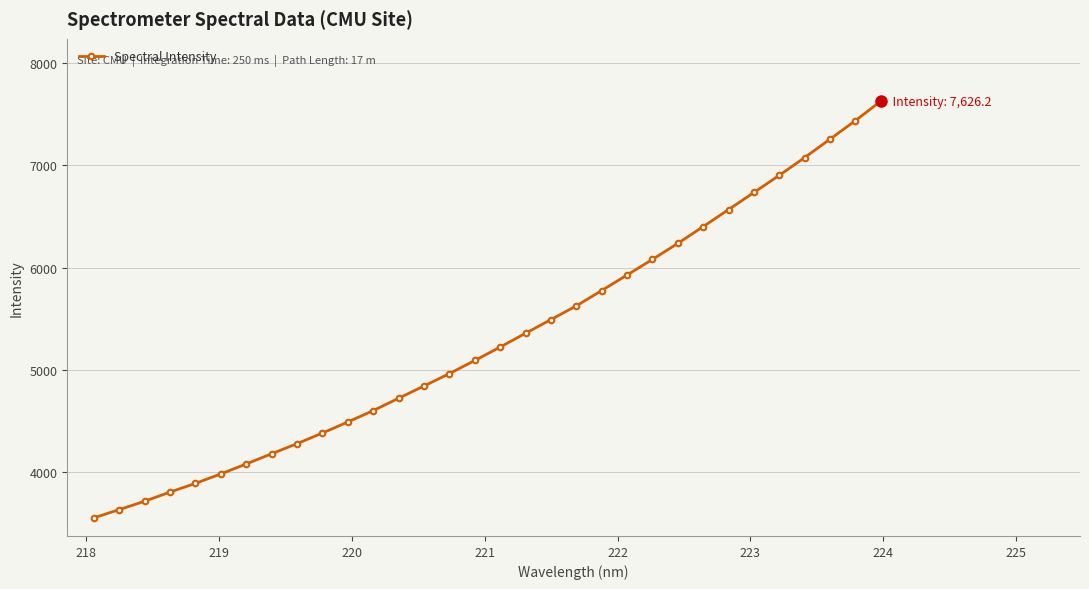

How many values are below 5222?

16